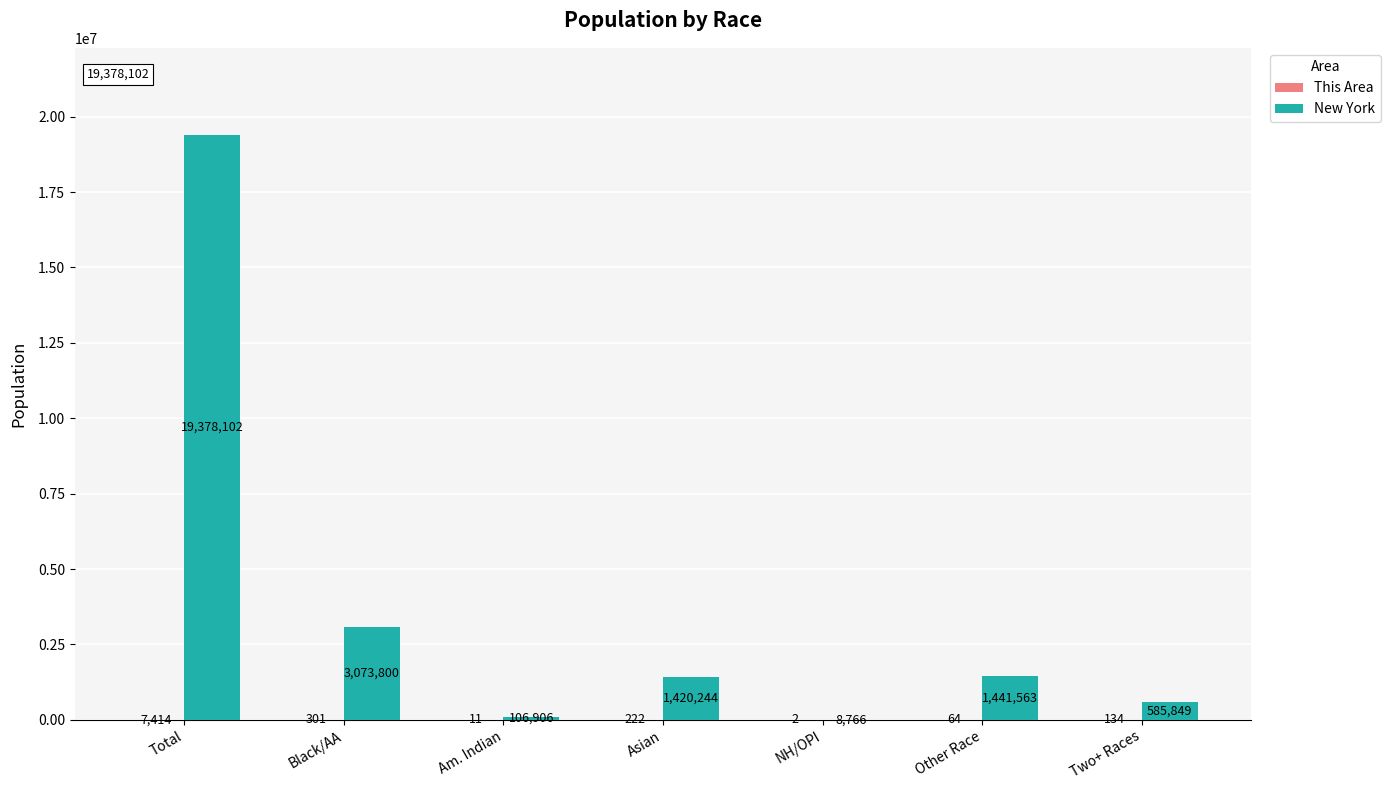

What is the total value across all series at Total?

19385516